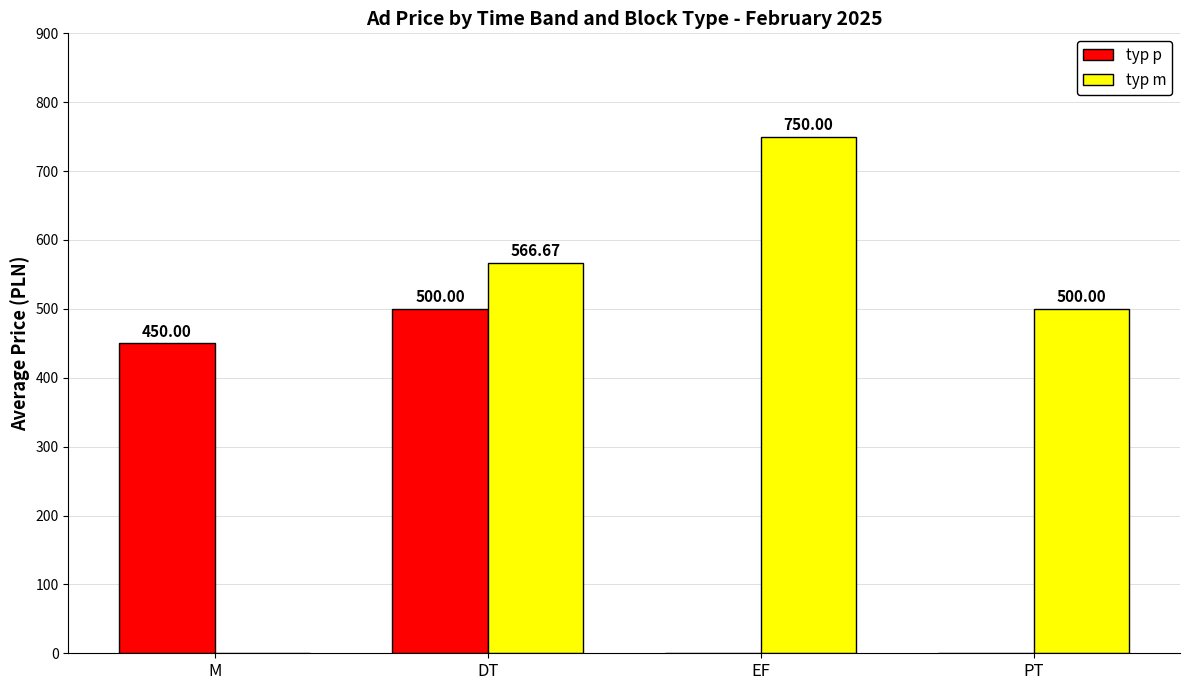

At which category is the sum across all series the highest?

DT